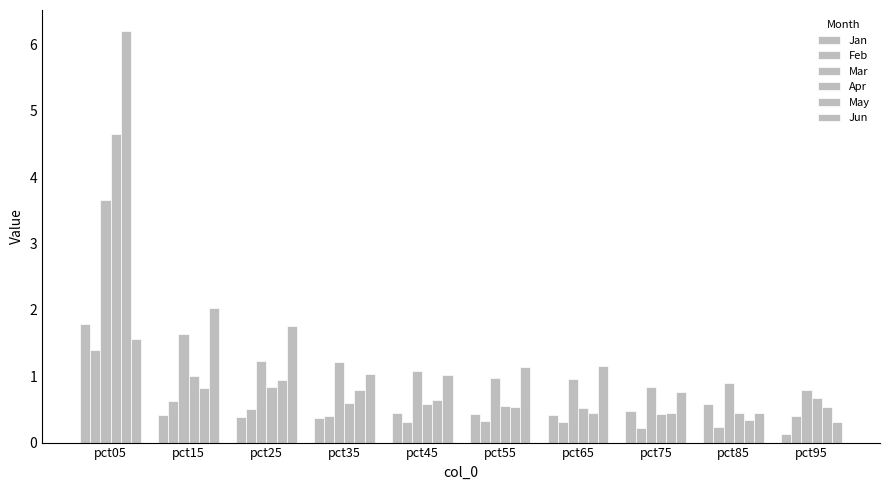

Read the Apr value at pct95.

0.7